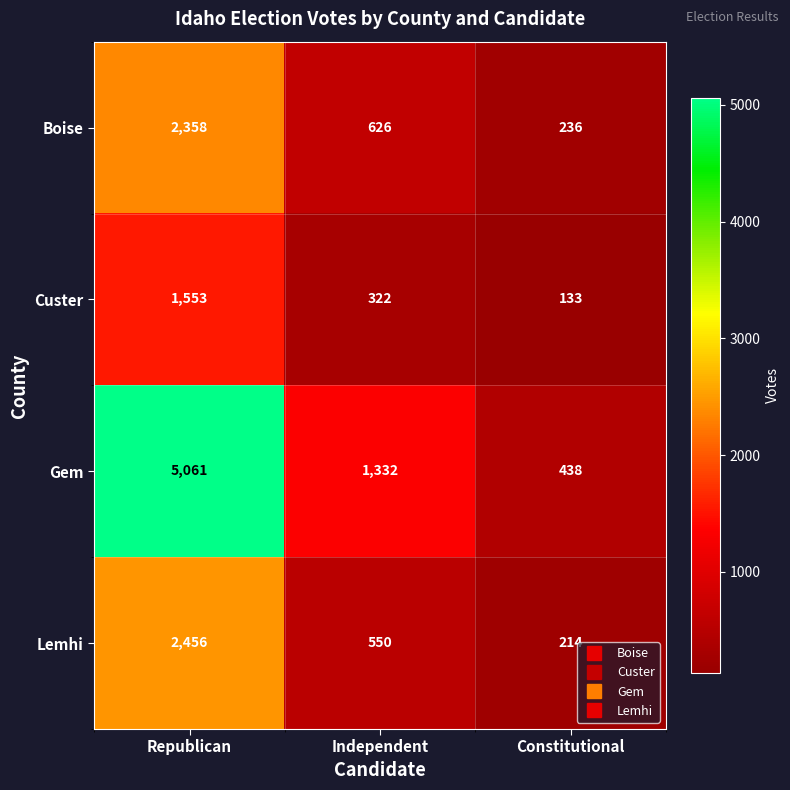

The value of Boise at Constitutional is 236. True or false?

True